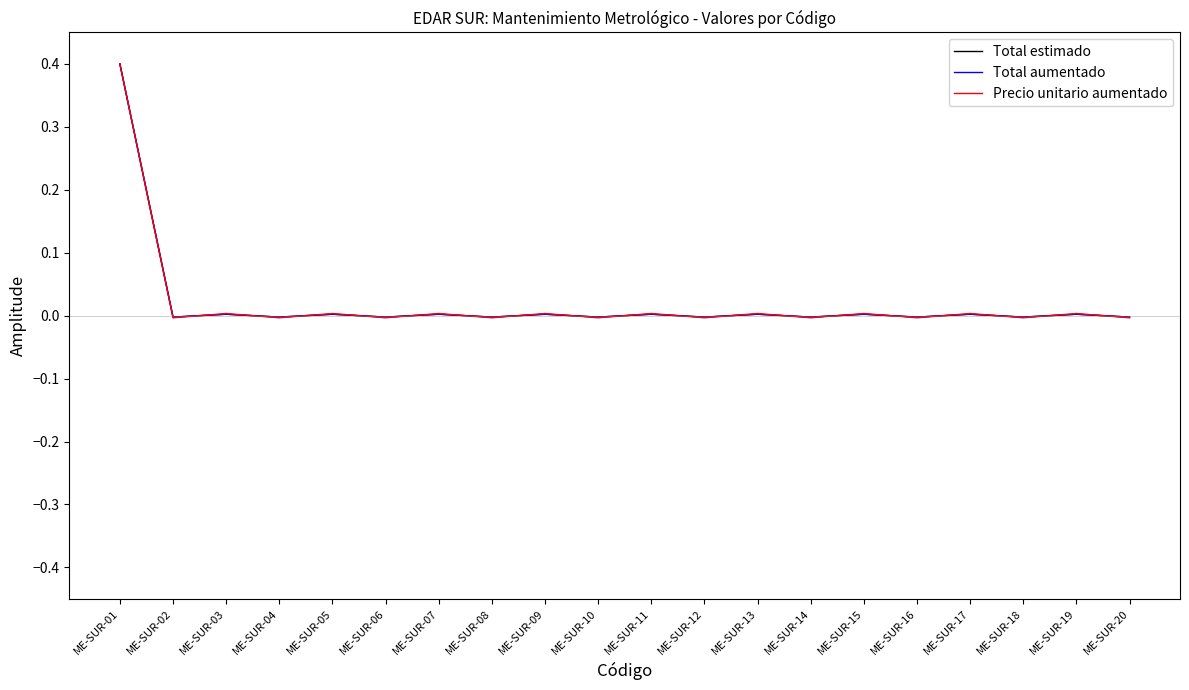

How many categories are shown in the chart?

20